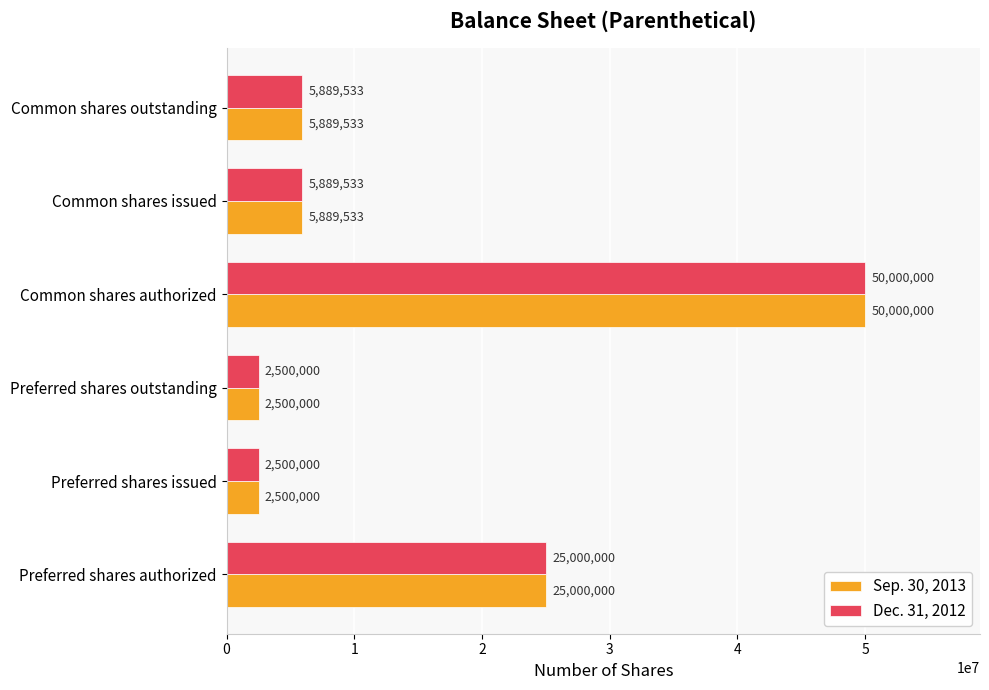

Read the Sep. 30, 2013 value at Preferred shares authorized.

25000000